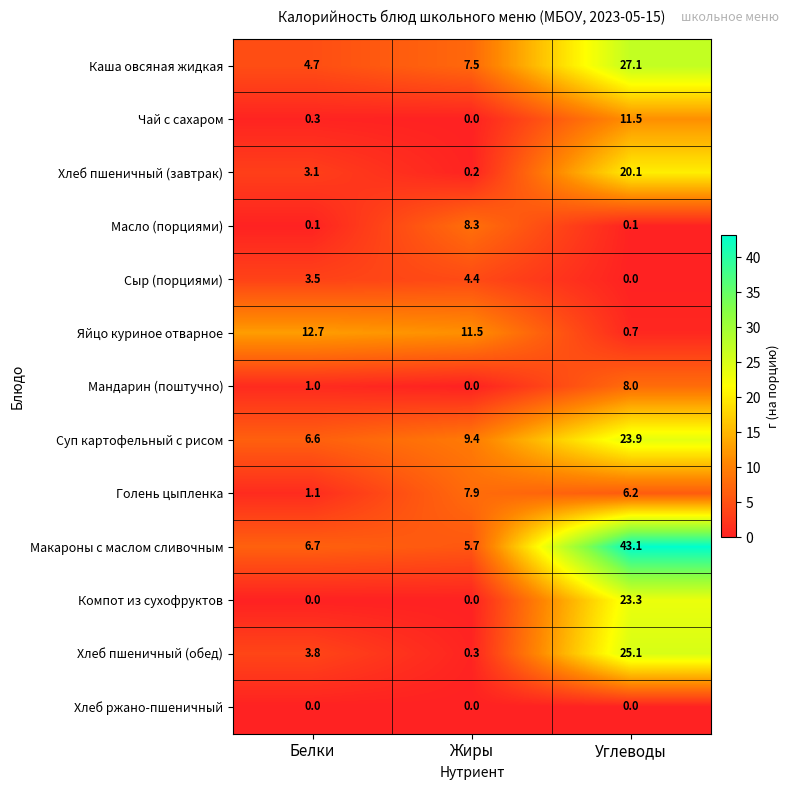

What is the difference between the maximum and minimum values in the Сыр (порциями) series?

4.4